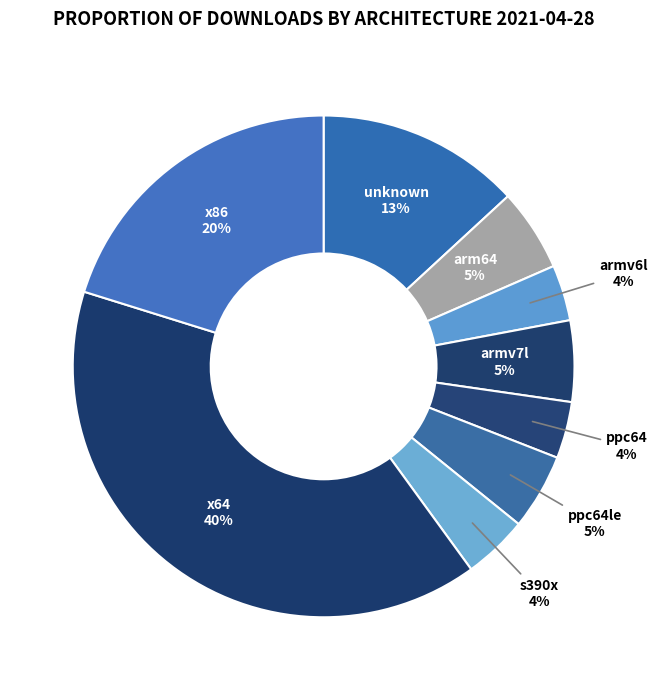

True or false: arm64 accounts for 15% of the total.

False